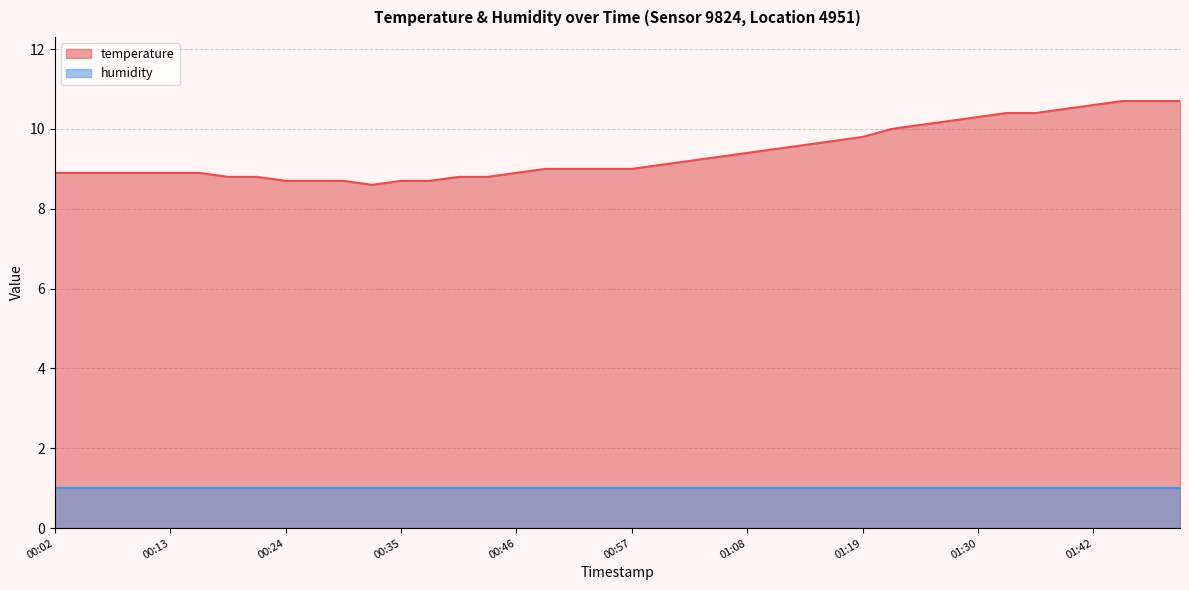

Rank the categories by value from lowest to highest.

00:32, 00:24, 00:27, 00:30, 00:35, 00:38, 00:18, 00:21, 00:41, 00:43, 00:02, 00:05, 00:07, 00:10, 00:13, 00:16, 00:46, 00:49, 00:52, 00:54, 00:57, 01:00, 01:03, 01:06, 01:08, 01:11, 01:14, 01:17, 01:19, 01:22, 01:25, 01:28, 01:30, 01:33, 01:36, 01:39, 01:42, 01:44, 01:47, 01:50